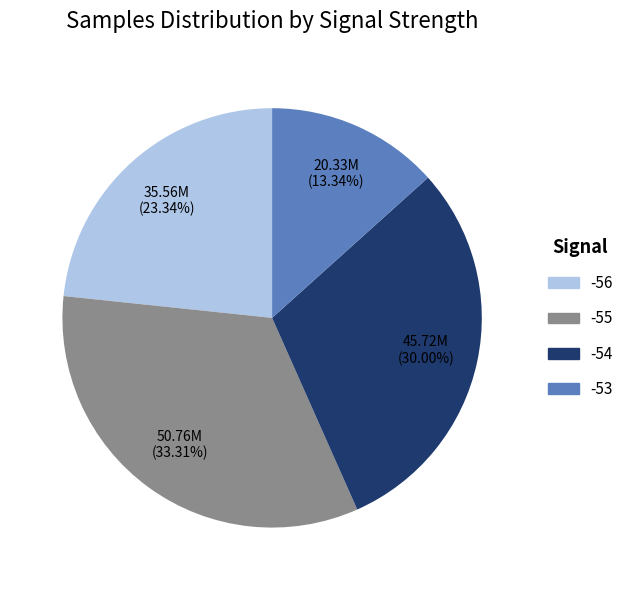

Is there any slice that represents more than half of the pie?

No